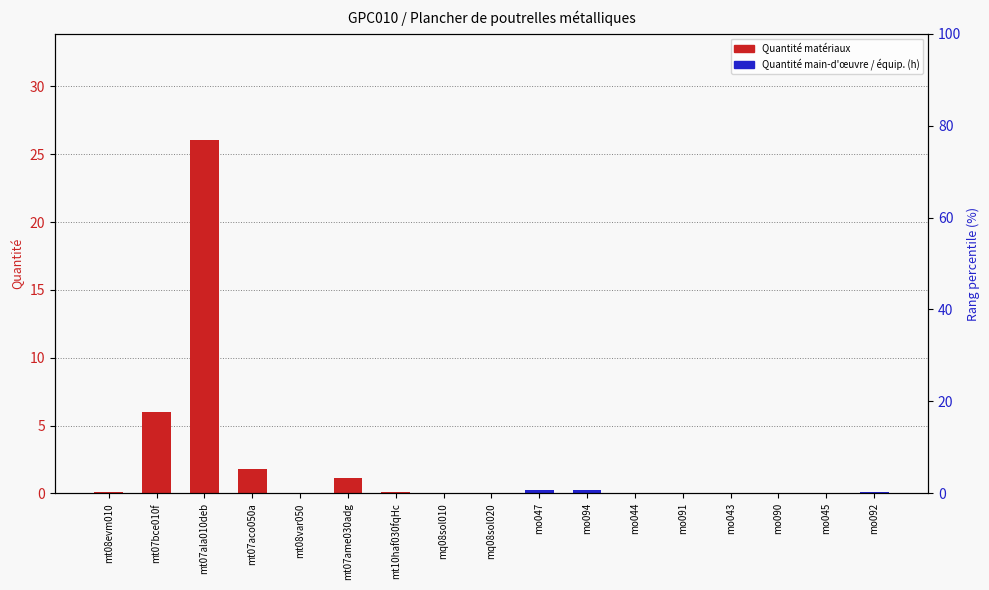

Which category has the lowest value in the Quantité main-d'œuvre / équip. (h) series?

mt08evm010